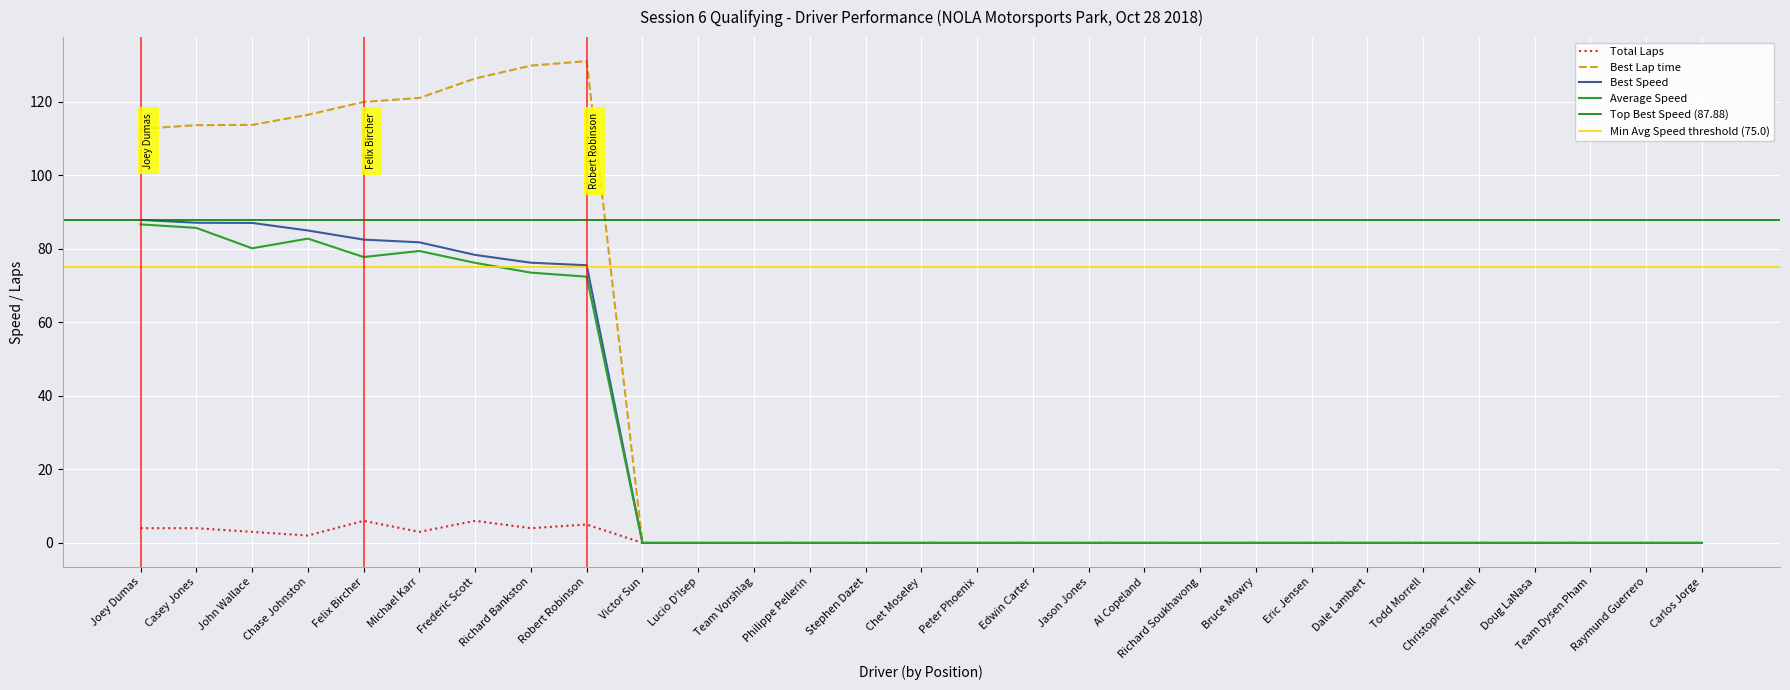

At which label is Best Lap time closest to 65?

Joey Dumas